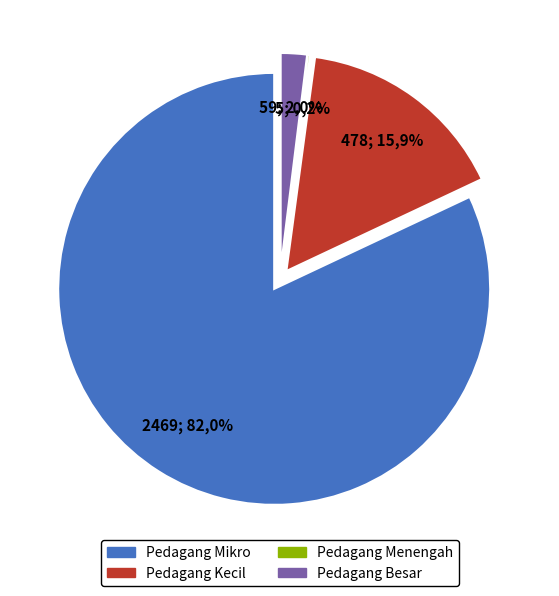

To the nearest percent, what portion does Pedagang Kecil represent?

16%